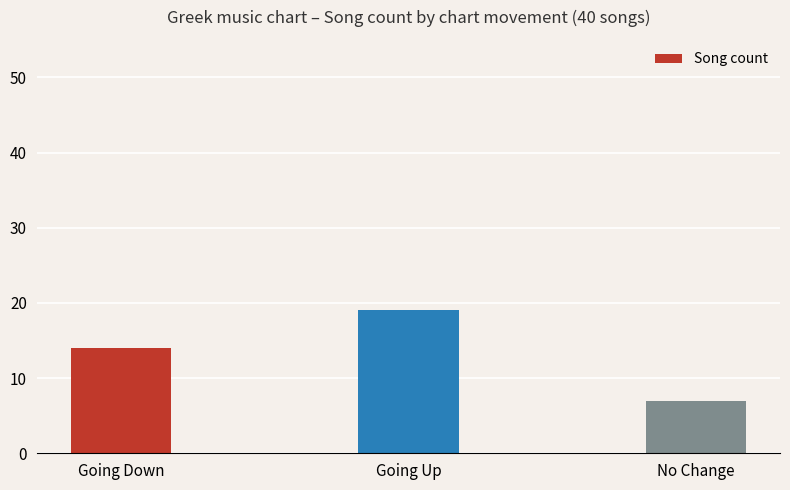

Which category has the lowest value across all series?

No Change